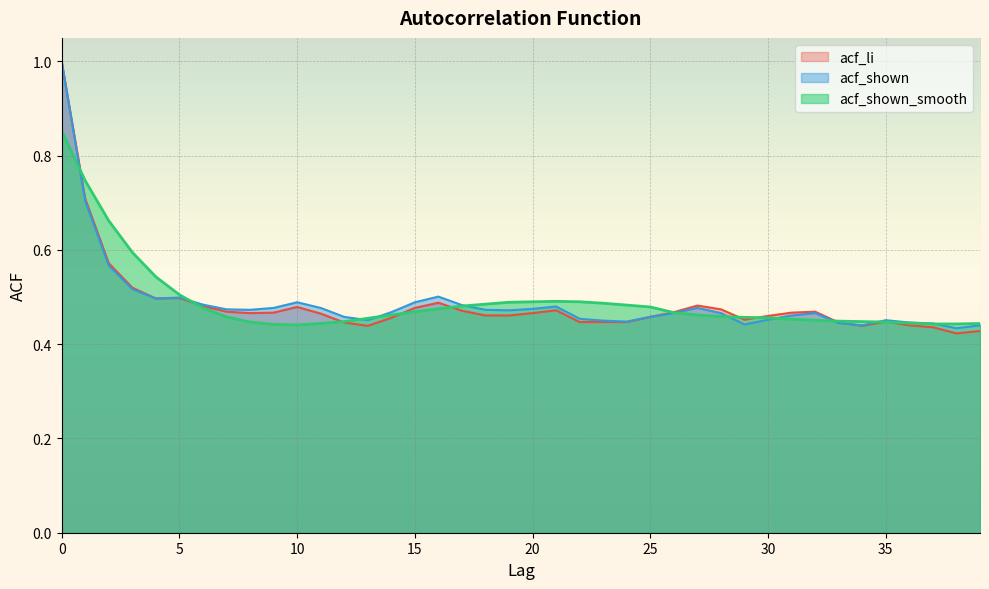

How many interior local valleys does the acf_shown series have?

8